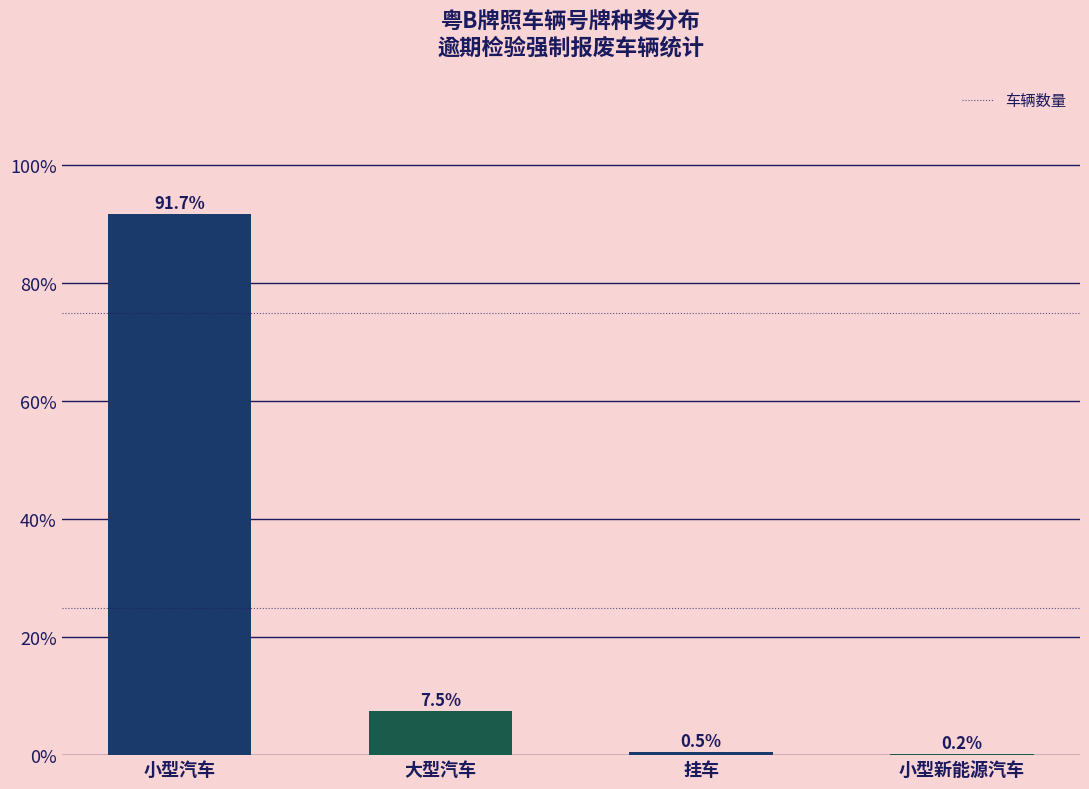

Which label corresponds to the largest value in the chart?

小型汽车